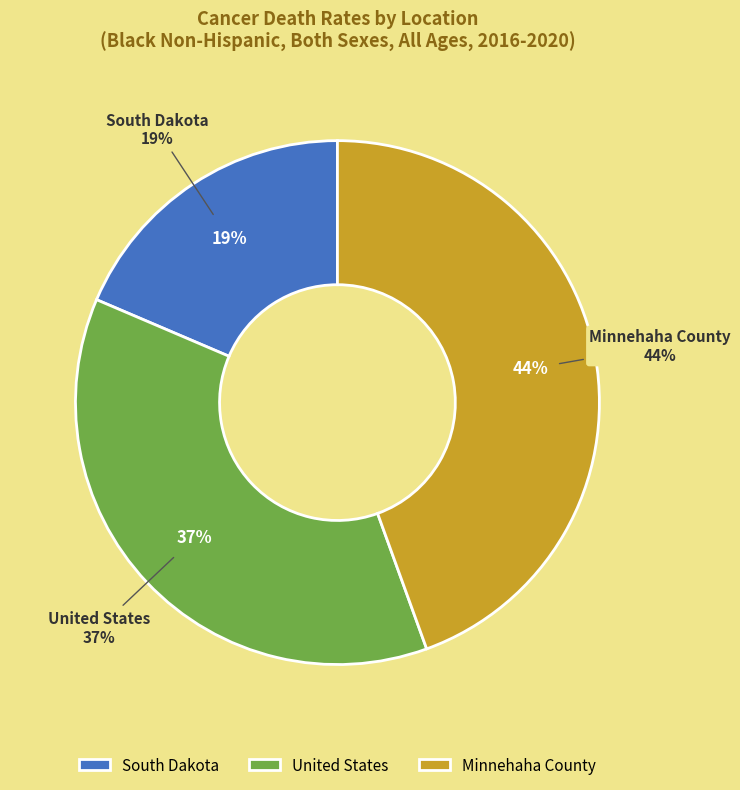

Rank the categories by value from lowest to highest.

South Dakota, United States, Minnehaha County